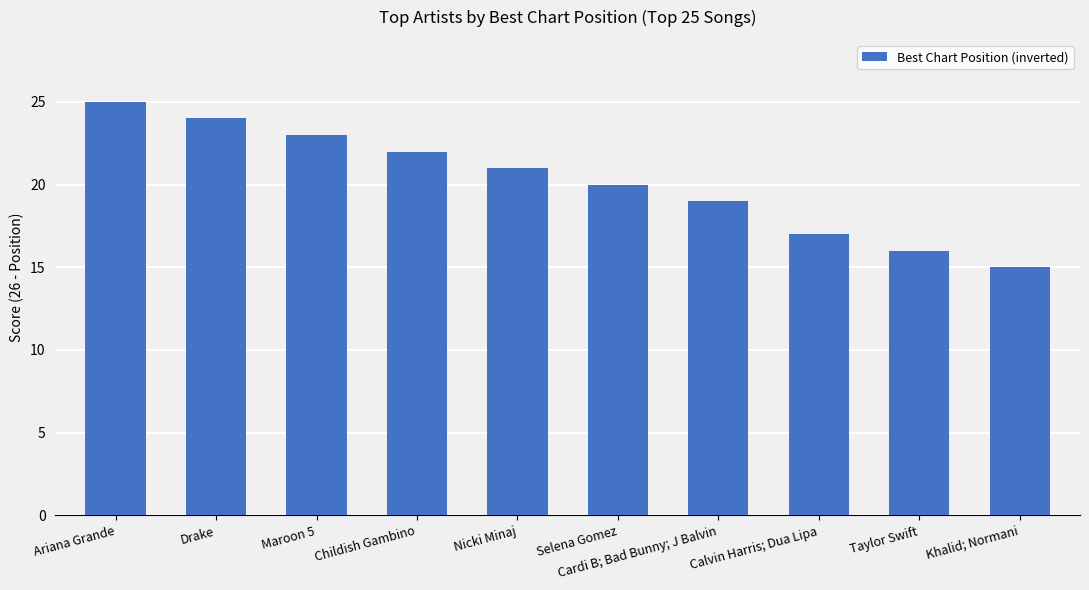

Reading left to right, list all the values displayed in this chart.

25	24	23	22	21	20	19	17	16	15